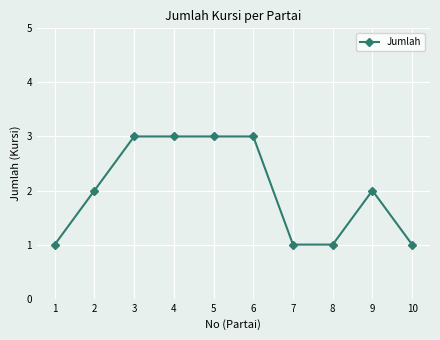

What is the sum of all values?

20